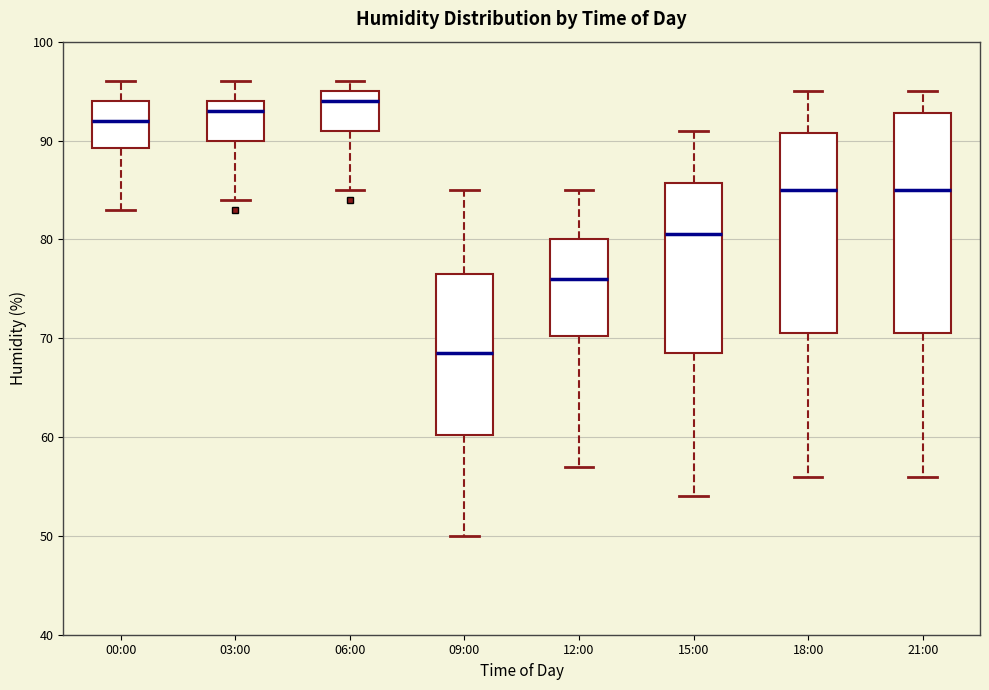

Which box is the tallest, from its lower edge to its upper edge?

21:00